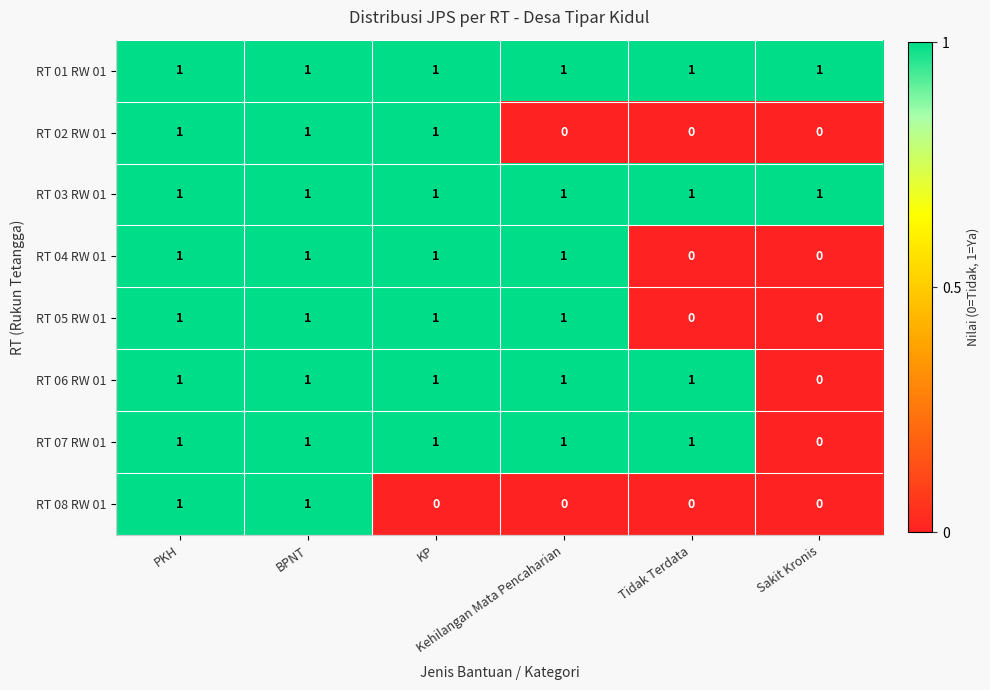

Count the RT 07 RW 01 values in the range 1 to 2.

5